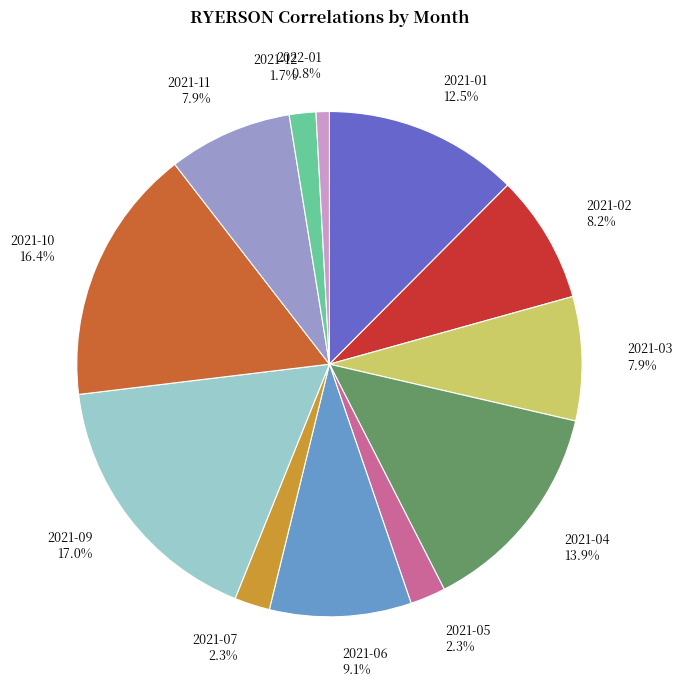

Is 2021-04 the majority of the pie?

No